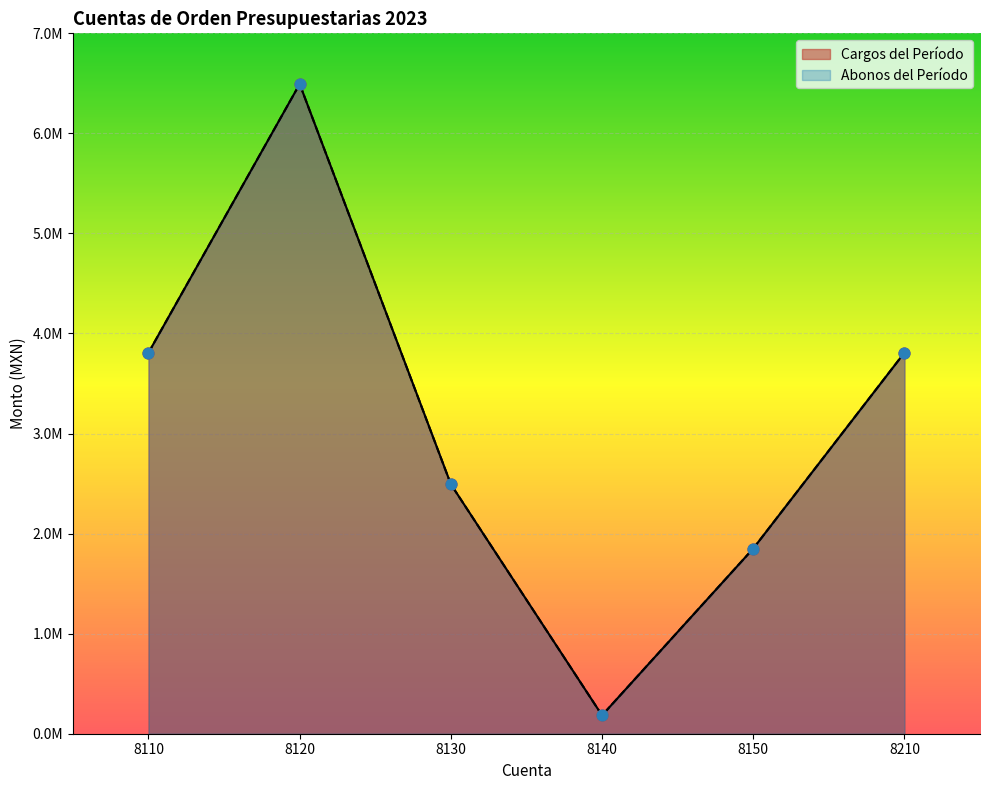

Is the value of Abonos del Período at 8120 greater than the value of Cargos del Período at 8110?

Yes